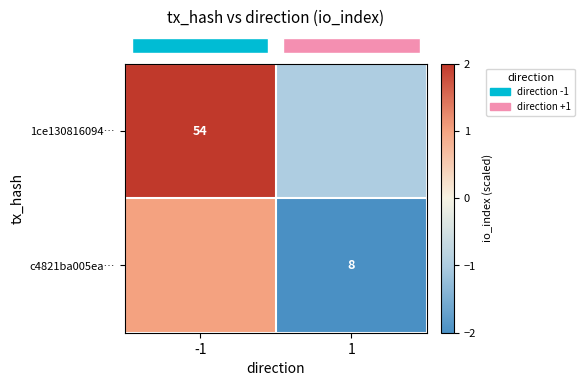

Which series has the widest spread of values?

row_0